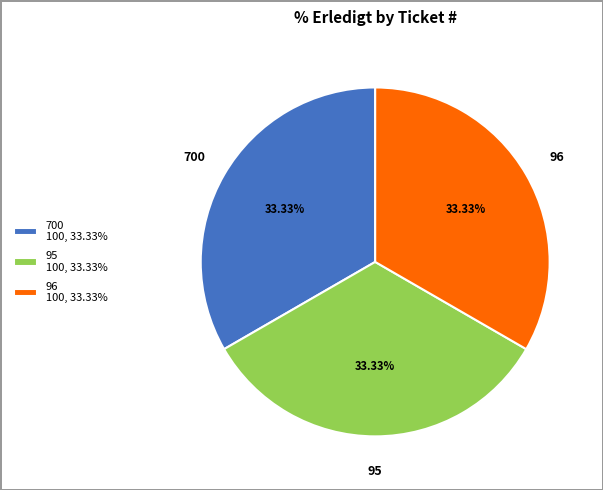

Is there any slice that represents more than half of the pie?

No